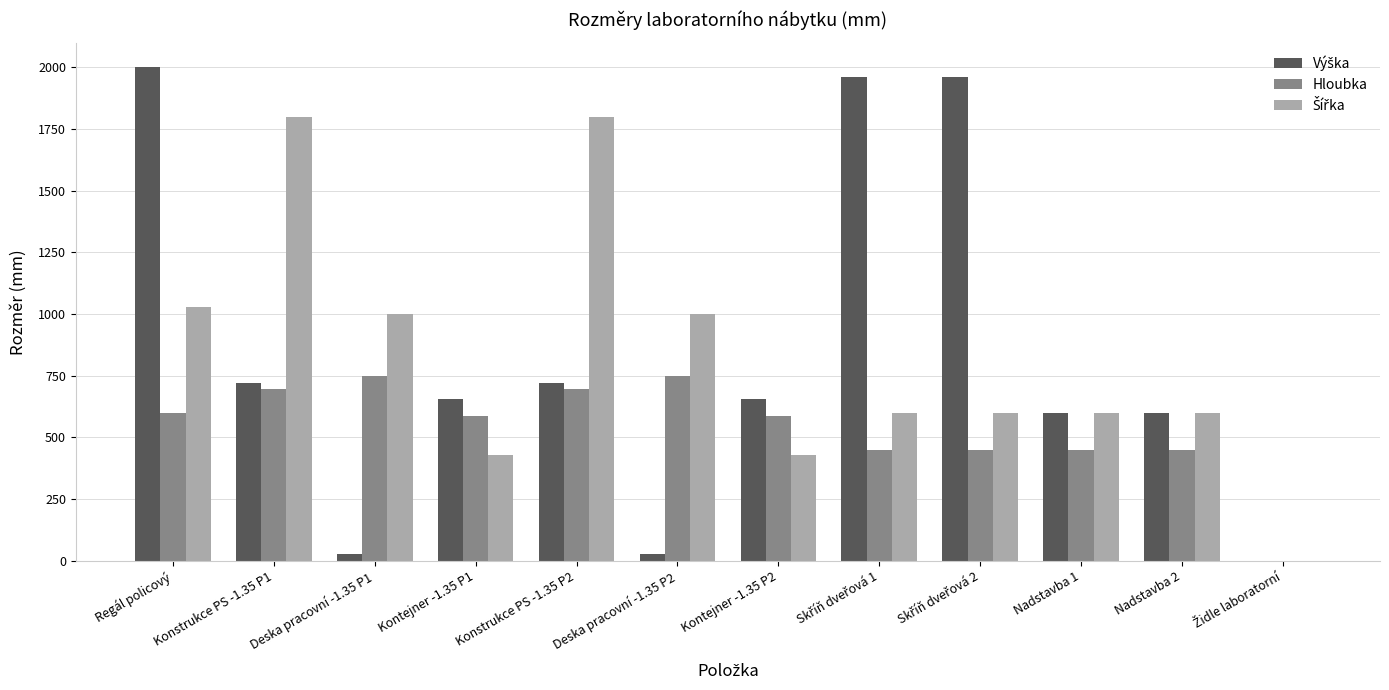

What is the greatest value displayed?

2000